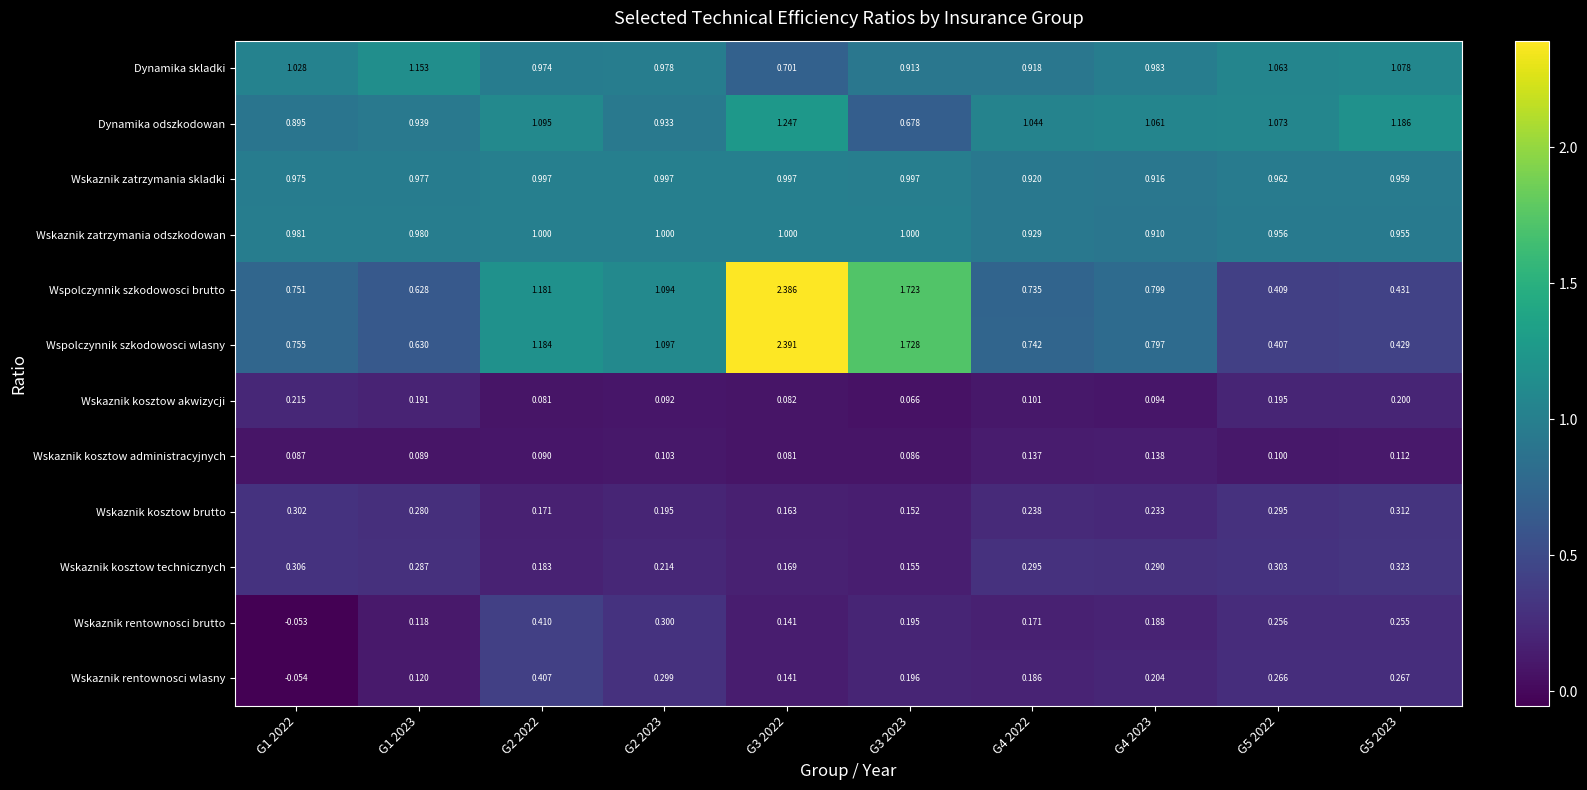

Which series changed the most between G3 2022 and G4 2022?

Wspolczynnik szkodowosci brutto